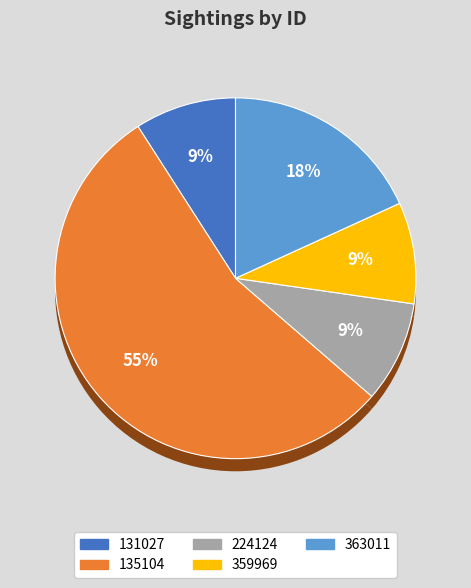

What percentage is the 131027 slice, to the nearest percent?

9%